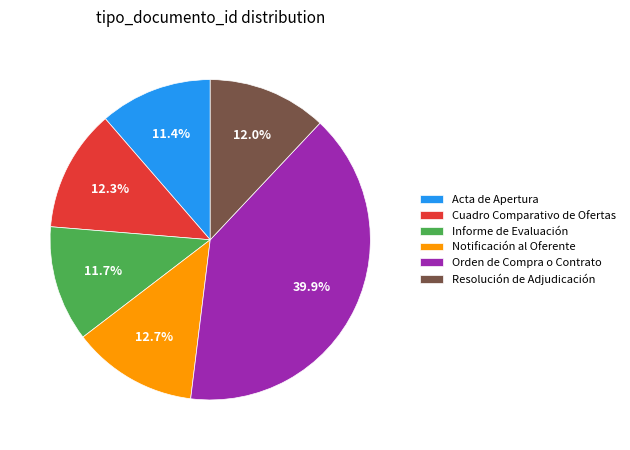

Count the number of slices in the pie.

6